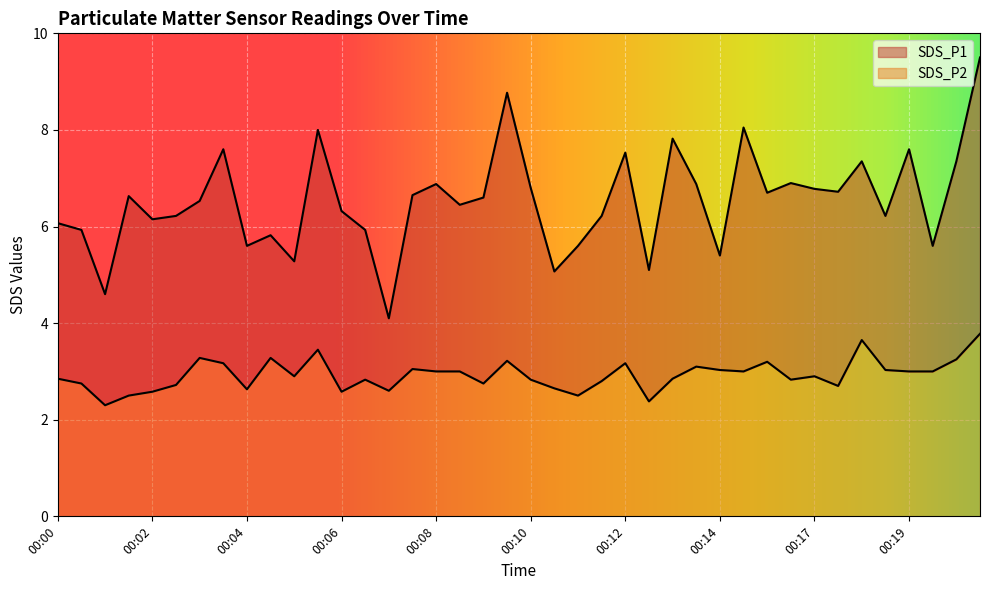

What is the value of the SDS_P2 point at the 26th from the left?

2.4